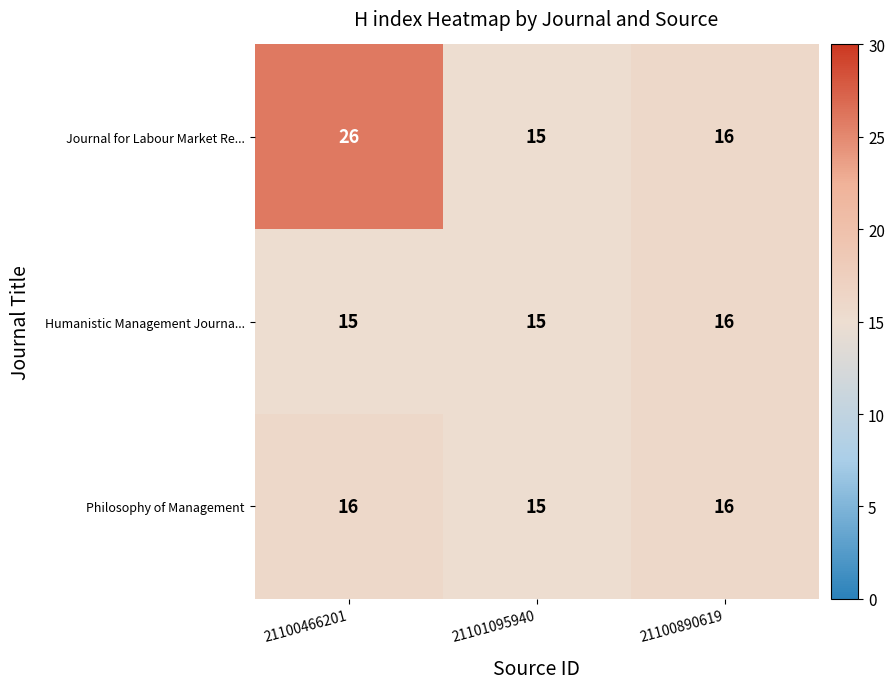

What is the average value of the Humanistic Management Journa... series?

15